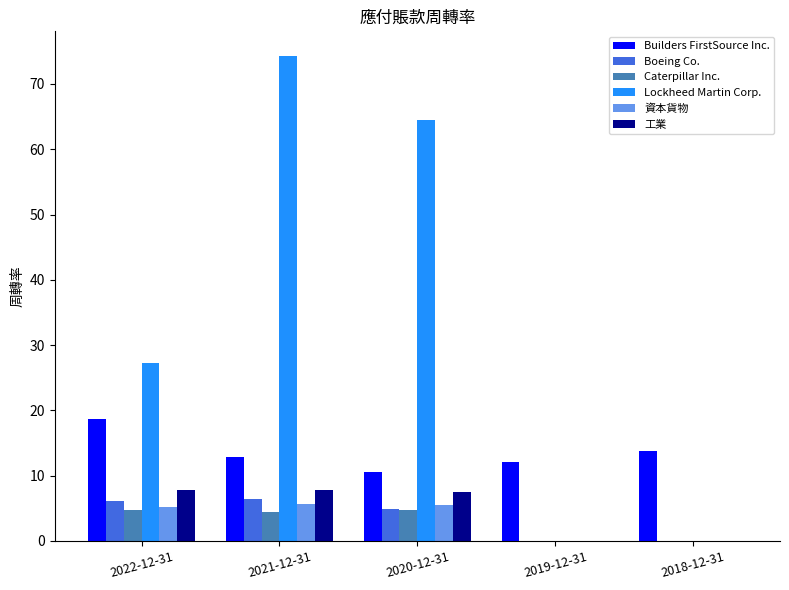

What is the maximum value shown in the chart?

74.3